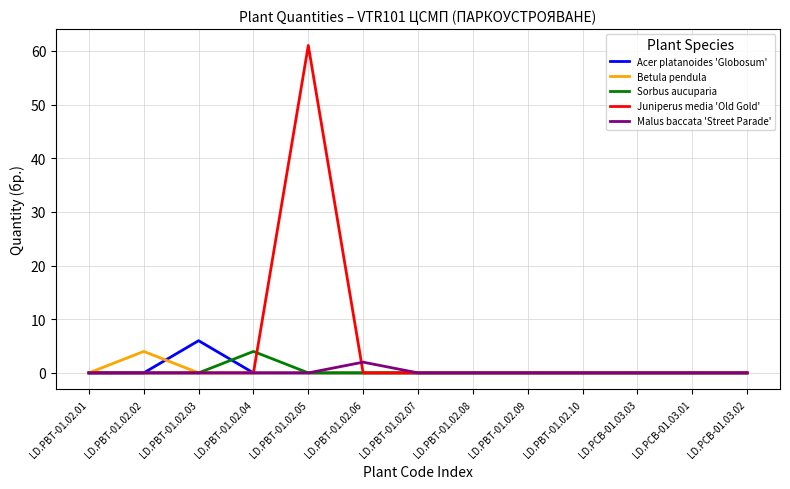

What is the maximum value for Sorbus aucuparia?

4